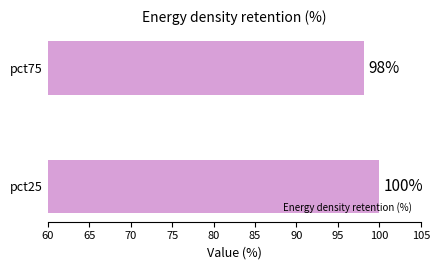

Between pct75 and pct25, which is larger?

pct25